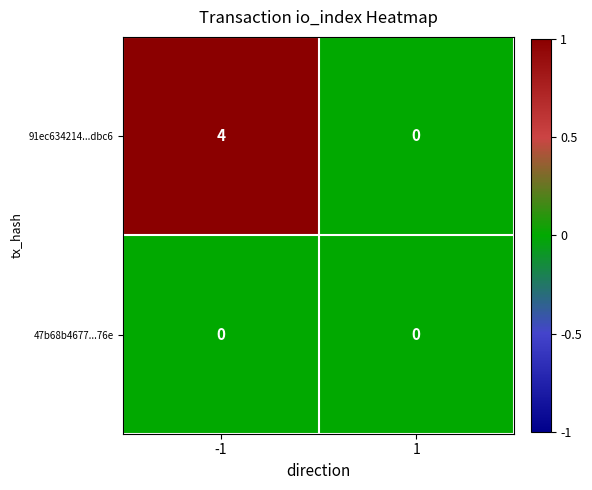

Which series has the widest spread of values?

91ec634214...dbc6